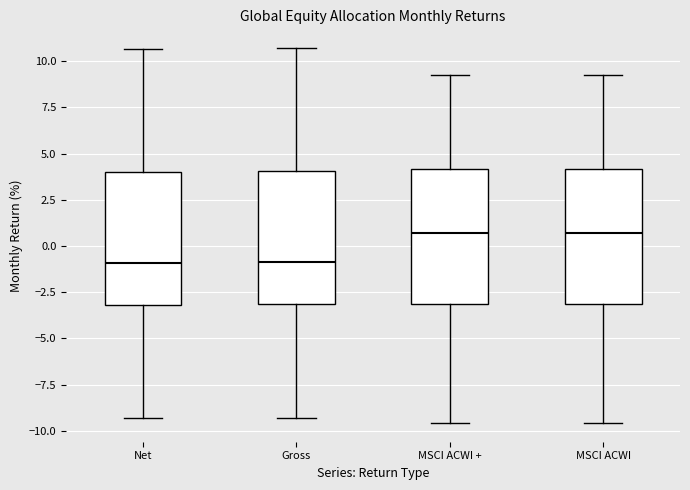

Reading left to right, transcribe this box plot: for each box, give where its median line is, the range the box spans, and where its two whiskers end, as read against the y-axis. The values are not printed on the chart, so give them approximately, as read against the axis.

Net: median -1.0, box -3.0 to 4.0, whiskers -9.5 to 10.5
Gross: median -1.0, box -3.0 to 4.0, whiskers -9.5 to 10.5
MSCI ACWI +: median 0.5, box -3.0 to 4.0, whiskers -9.5 to 9.0
MSCI ACWI: median 0.5, box -3.0 to 4.0, whiskers -9.5 to 9.0